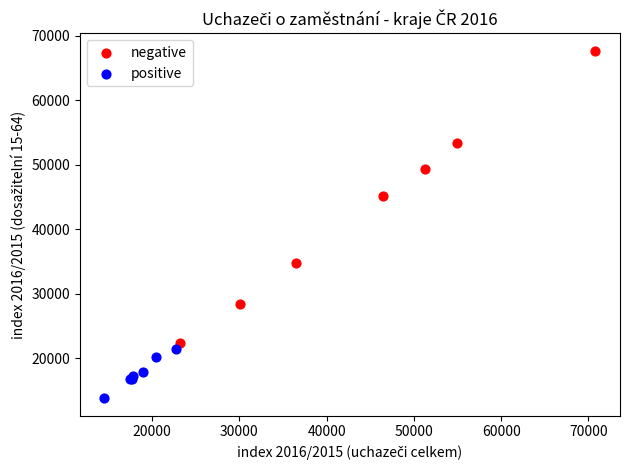

Which series has the widest spread of Y values?

negative